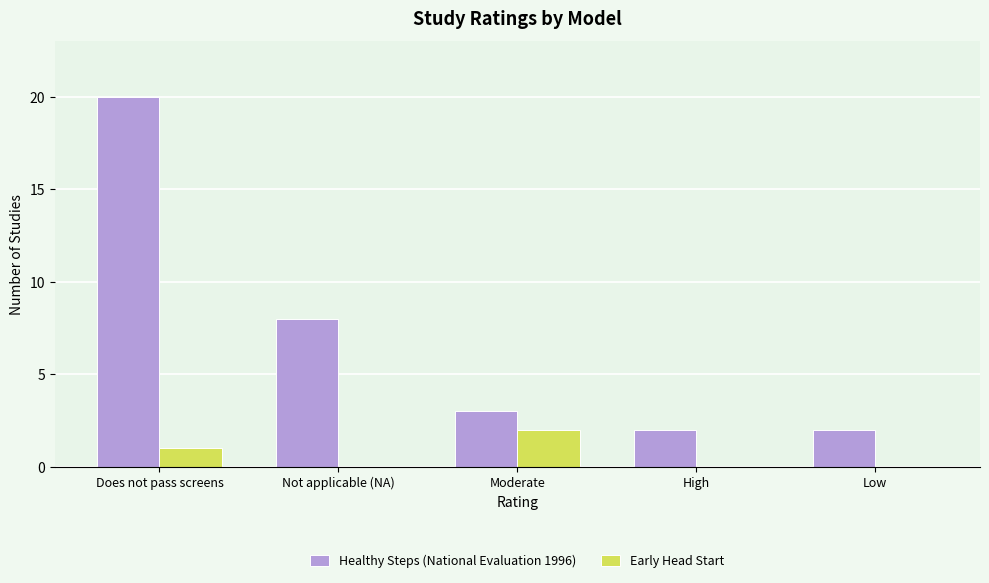

What is the sum of all Healthy Steps (National Evaluation 1996) values?

35